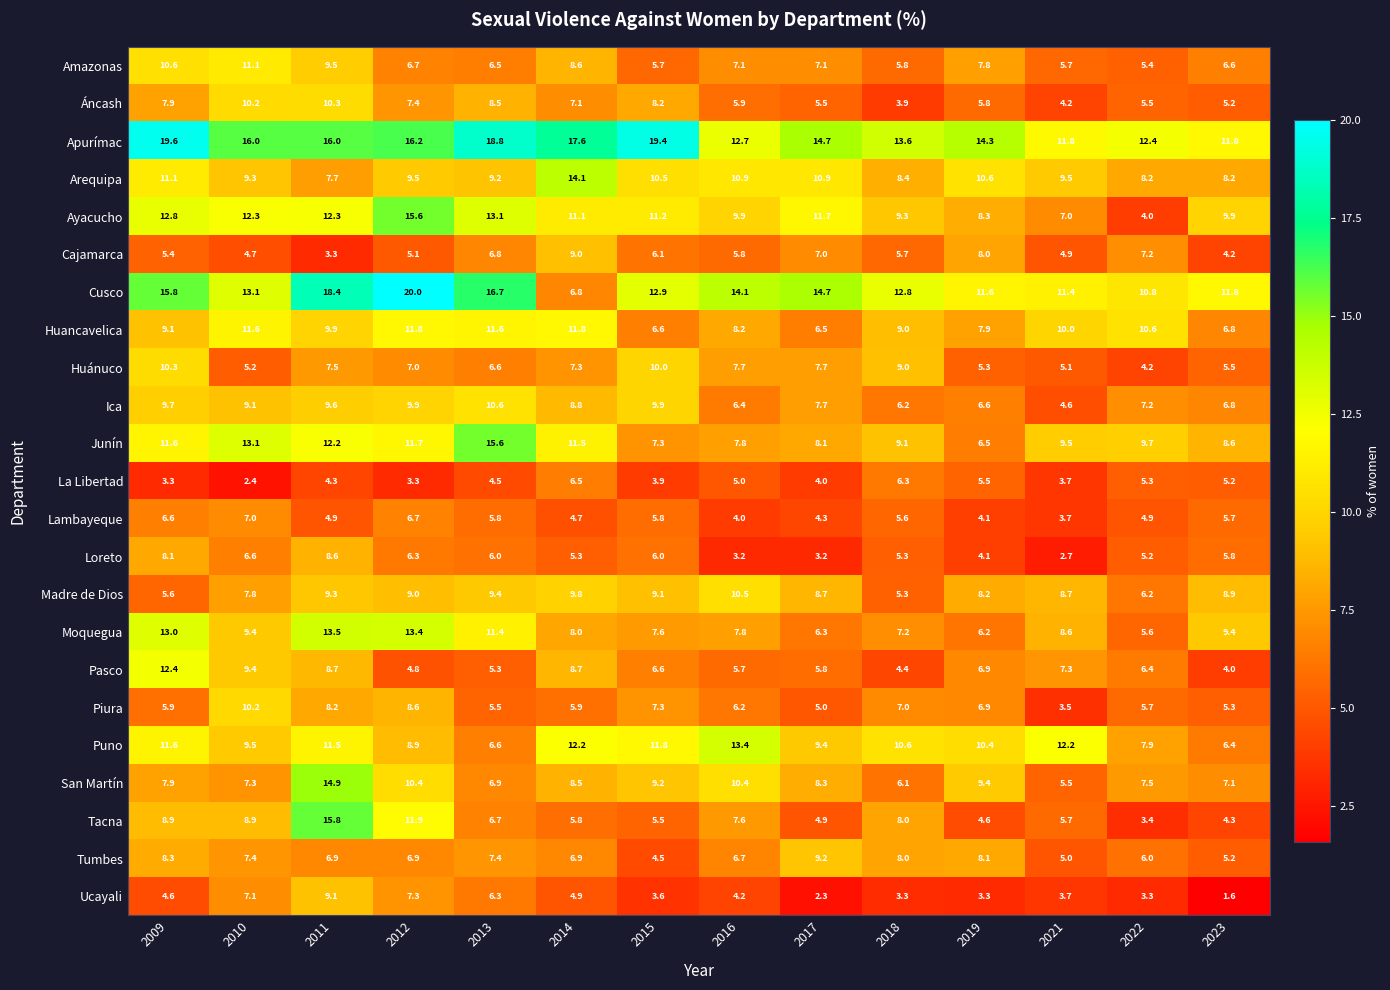

Which series has the widest spread of values?

Cusco